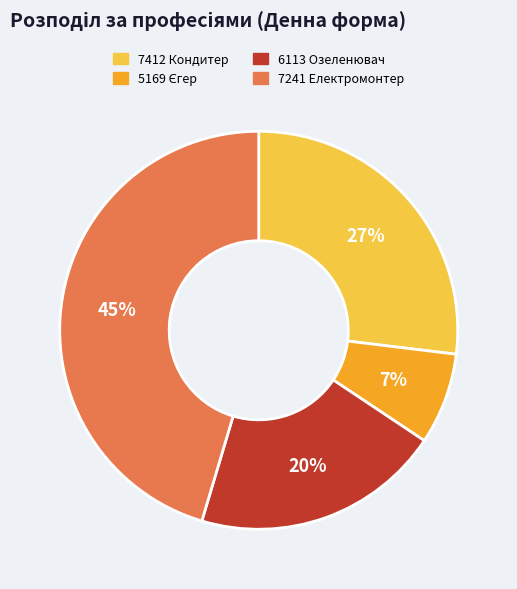

Does 6113 Озеленювач represent more than half of the total?

No